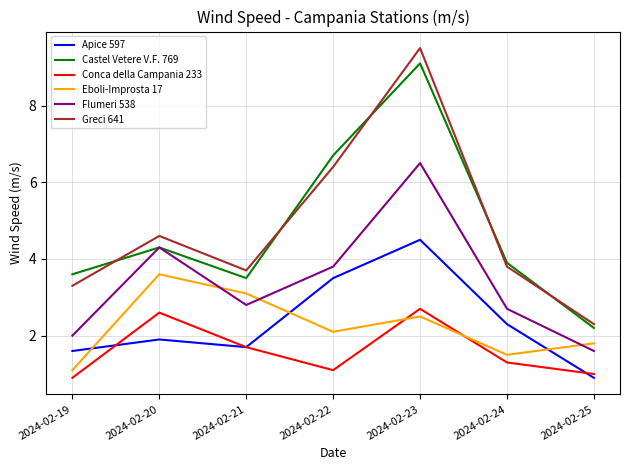

What is the greatest value displayed?

9.5